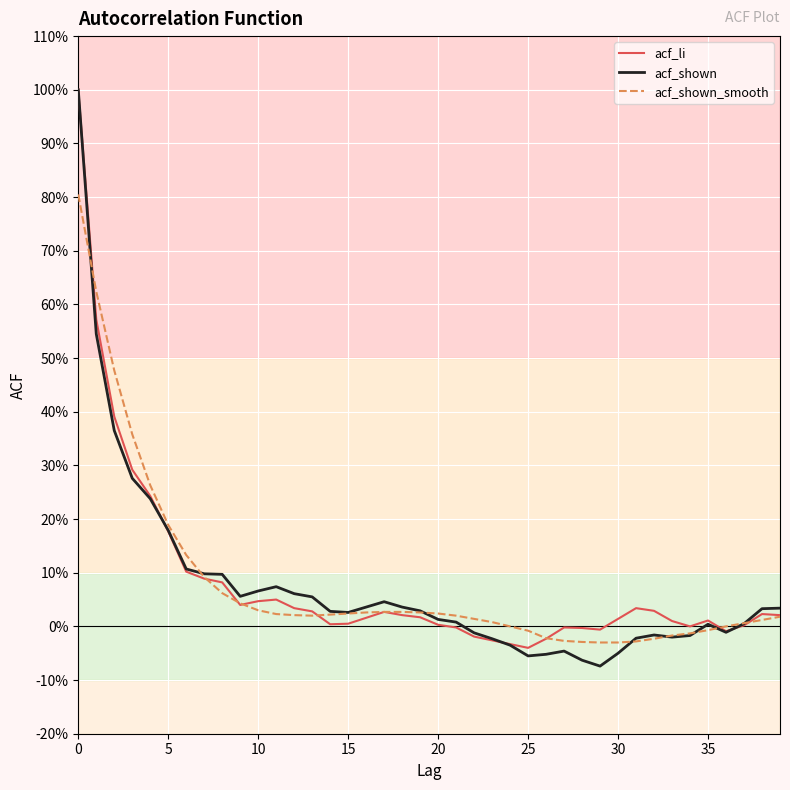

What is the difference between the second highest and second lowest values in the acf_shown series?

0.6